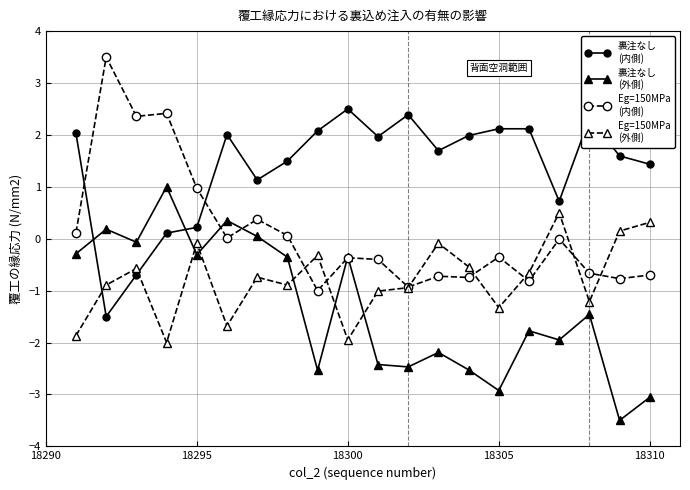

What is the greatest value displayed?

3.5